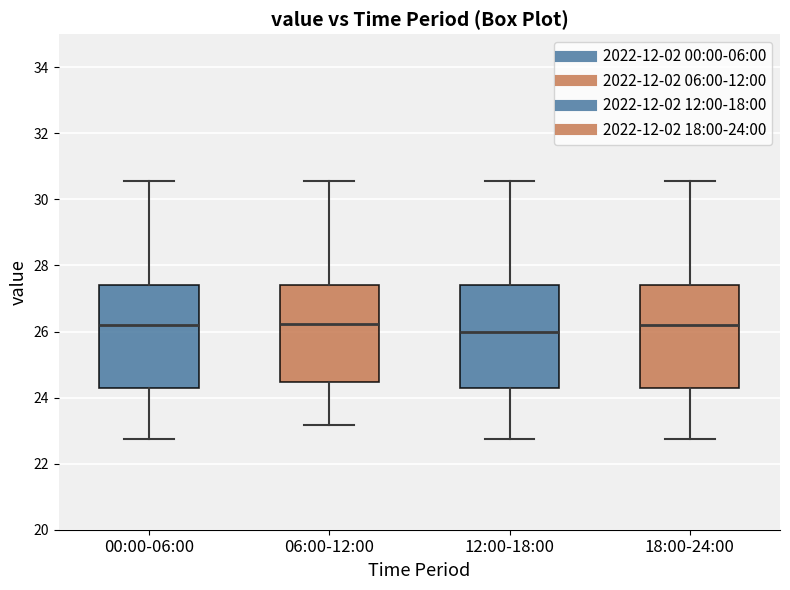

Reading left to right, read every box against the y-axis: the position of its median line, the range the box covers, and the ends of its whiskers. The values are not printed on the chart, so give them approximately, as read against the axis.

00:00-06:00: median 26.2, box 24.2 to 27.4, whiskers 22.8 to 30.6
06:00-12:00: median 26.2, box 24.4 to 27.4, whiskers 23.2 to 30.6
12:00-18:00: median 26.0, box 24.2 to 27.4, whiskers 22.8 to 30.6
18:00-24:00: median 26.2, box 24.2 to 27.4, whiskers 22.8 to 30.6